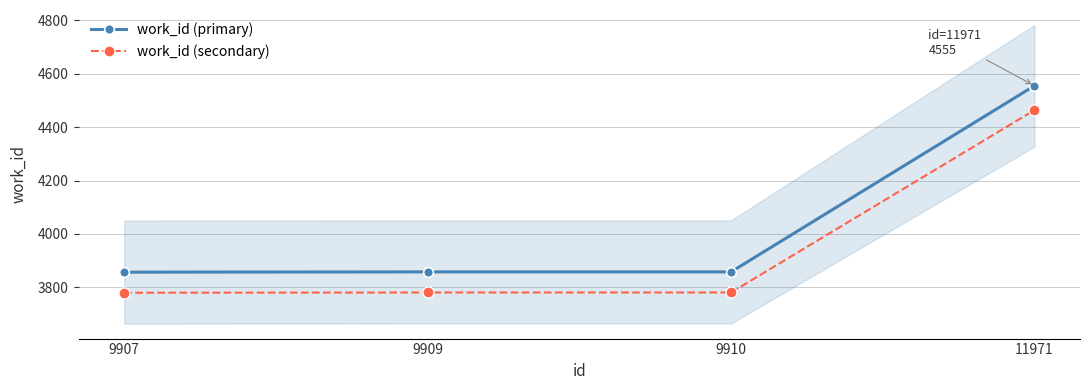

True or false: work_id (secondary) and work_id (primary) intersect in this chart.

False